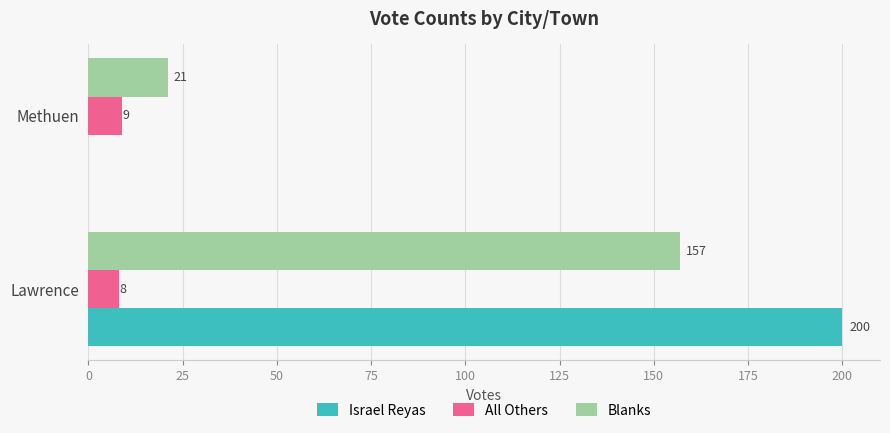

True or false: All Others has a value of 9 at Methuen.

True